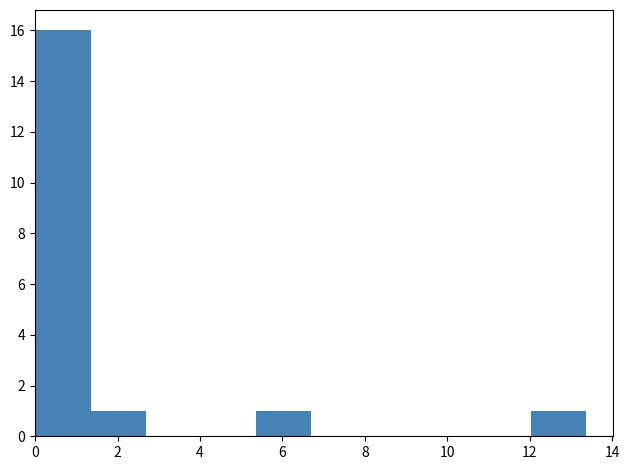

Reading left to right, transcribe this chart: for each bar, give the range it covers on the x-axis and its height. Neither the bar edges nor the heights are printed on the chart, so give them approximately, as read against the axes.

0.0 to 1.4: 16
1.4 to 2.6: 1
2.6 to 4.0: 0
4.0 to 5.4: 0
5.4 to 6.6: 1
6.6 to 8.0: 0
8.0 to 9.4: 0
9.4 to 10.6: 0
10.6 to 12.0: 0
12.0 to 13.4: 1